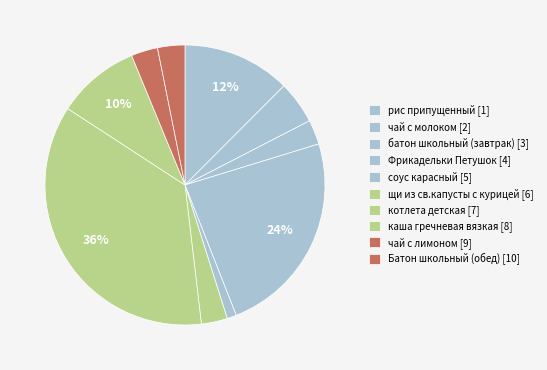

The Фрикадельки Петушок slice represents 24% of the pie. True or false?

True